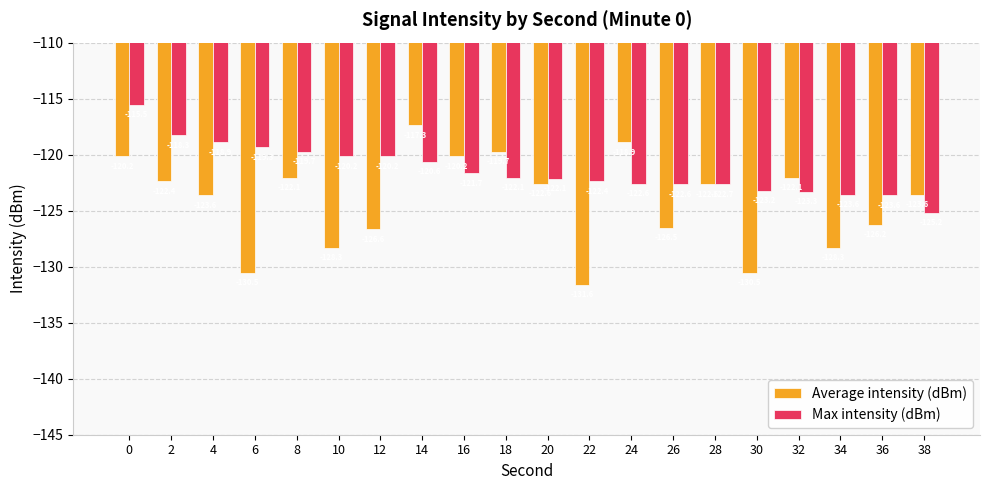

List the series in order of their peak value, lowest first.

Average intensity (dBm), Max intensity (dBm)